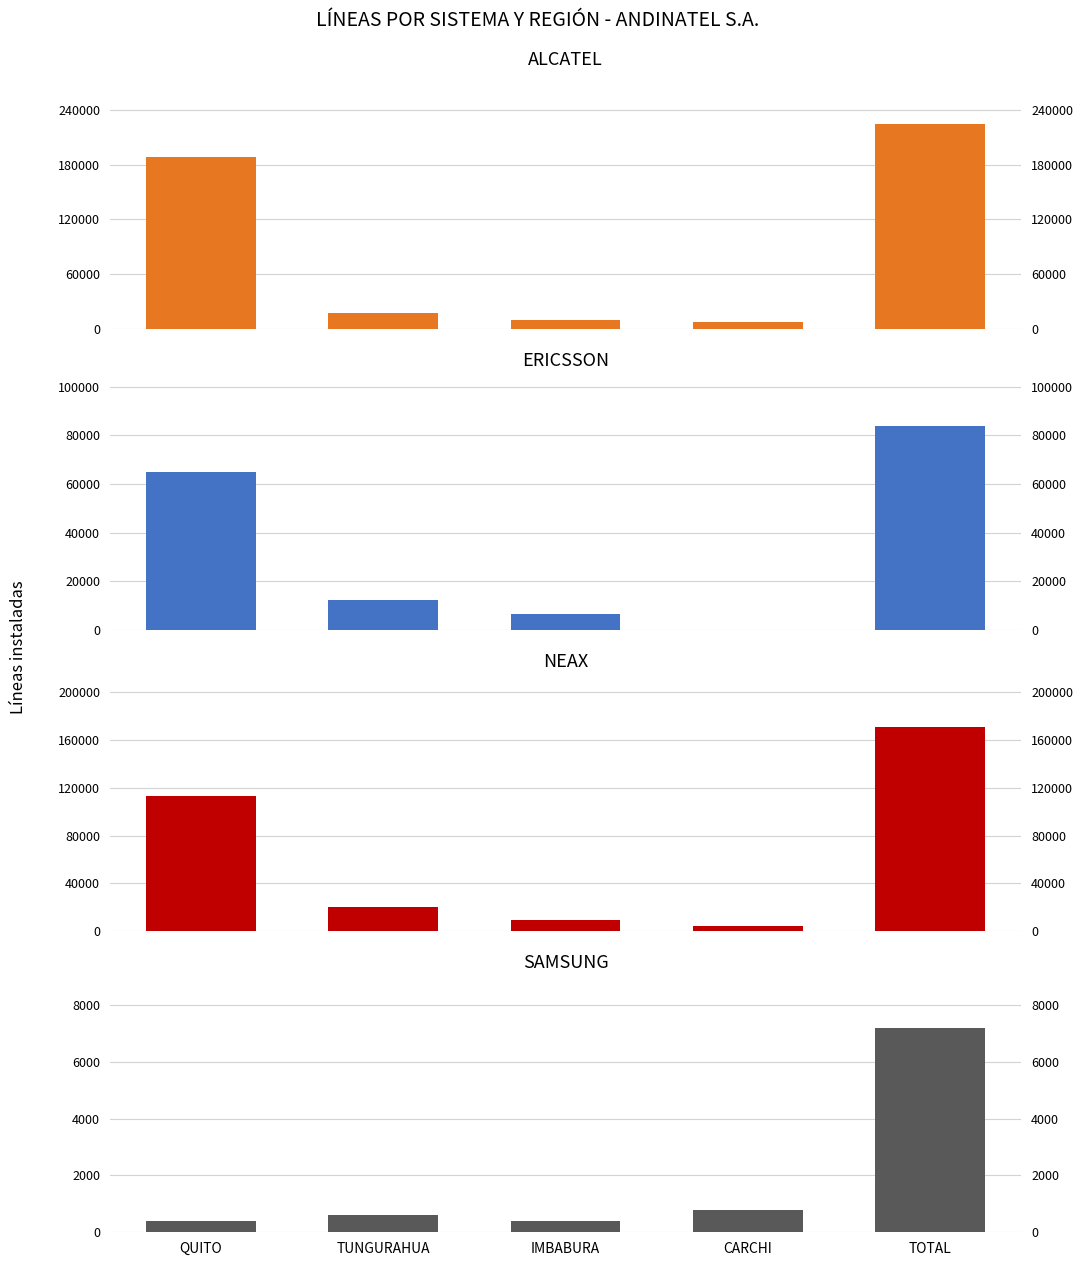

What is the difference between the SAMSUNG values at CARCHI and TOTAL?

6400